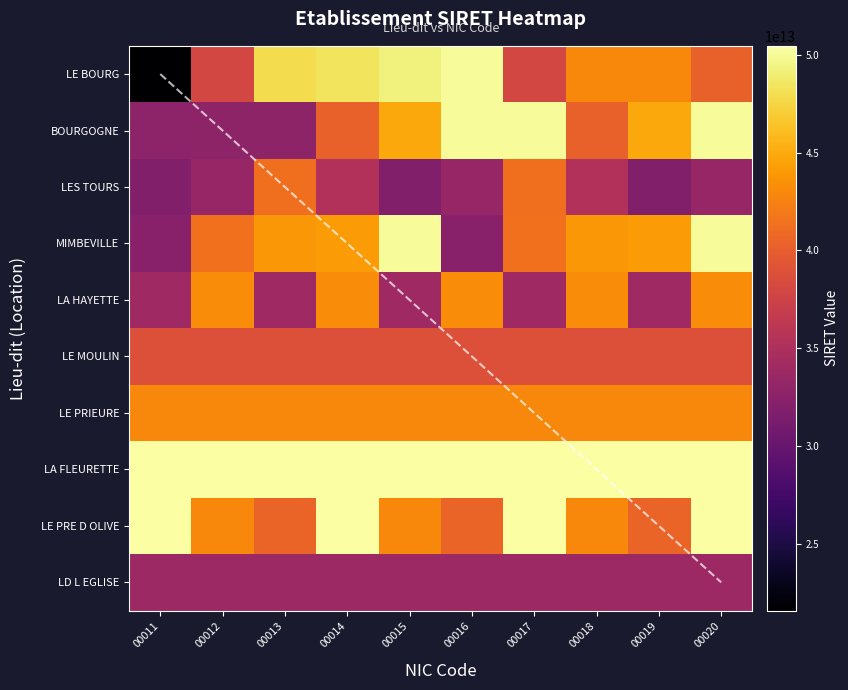

What is the minimum value shown in the chart?

21610413300014